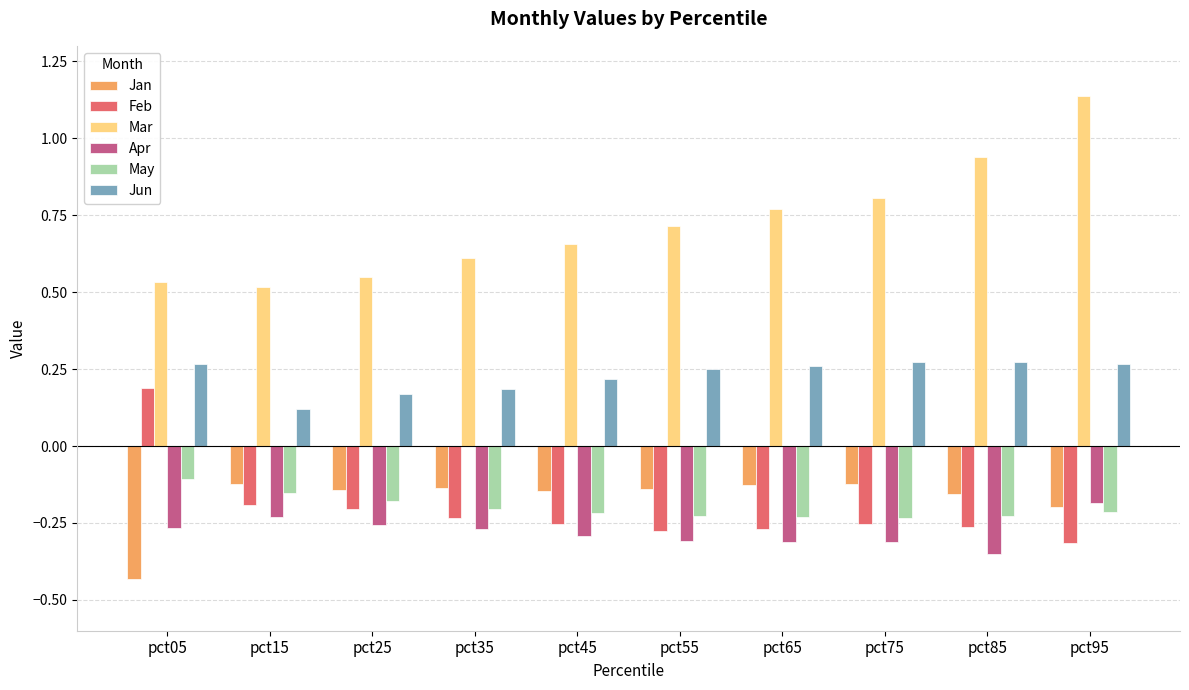

Which series has the largest total across all categories?

Mar